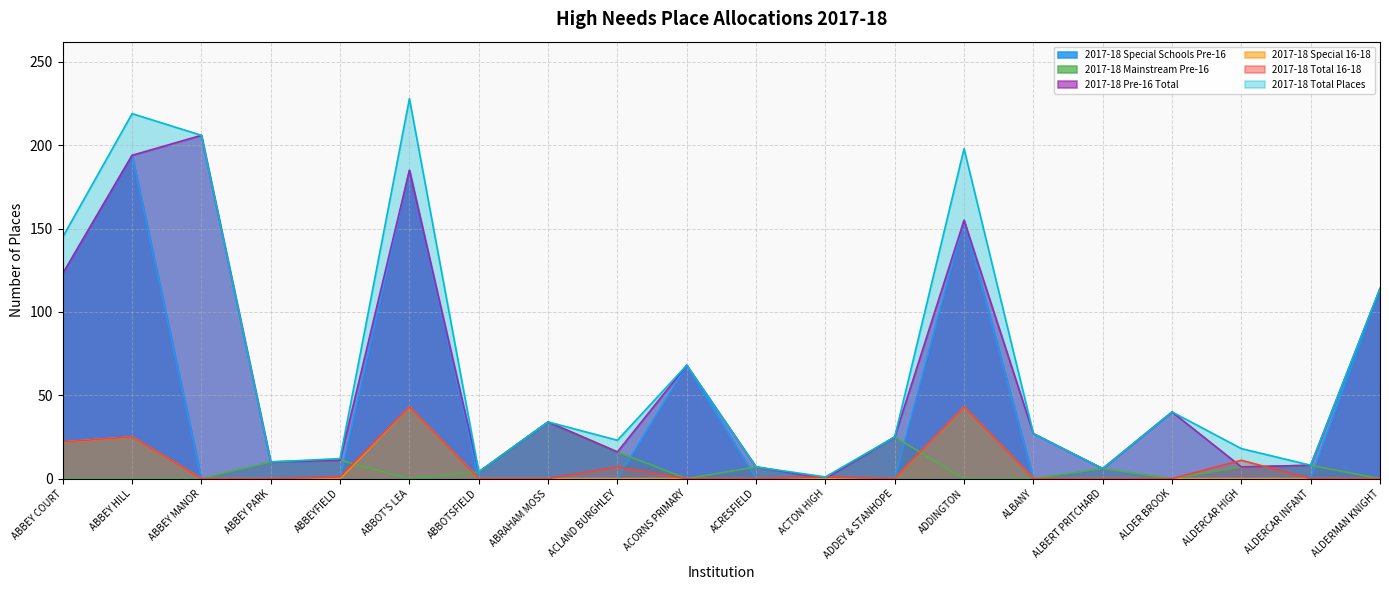

At how many categories does at least one series exceed 212?

2